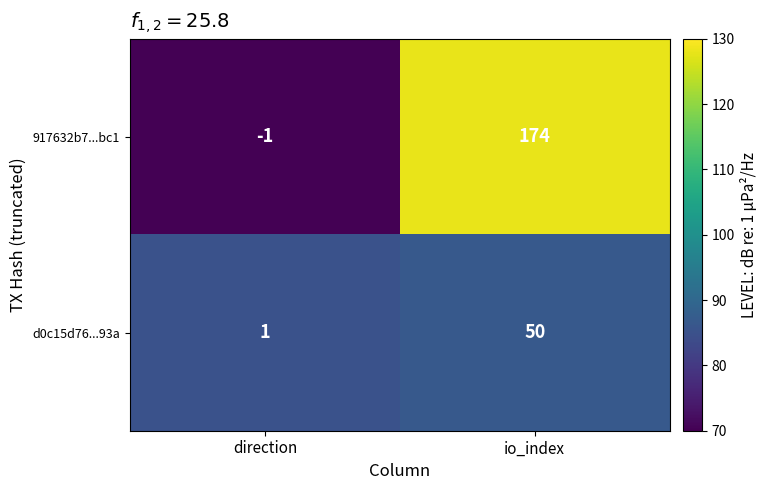

What is the minimum value shown in the chart?

-1